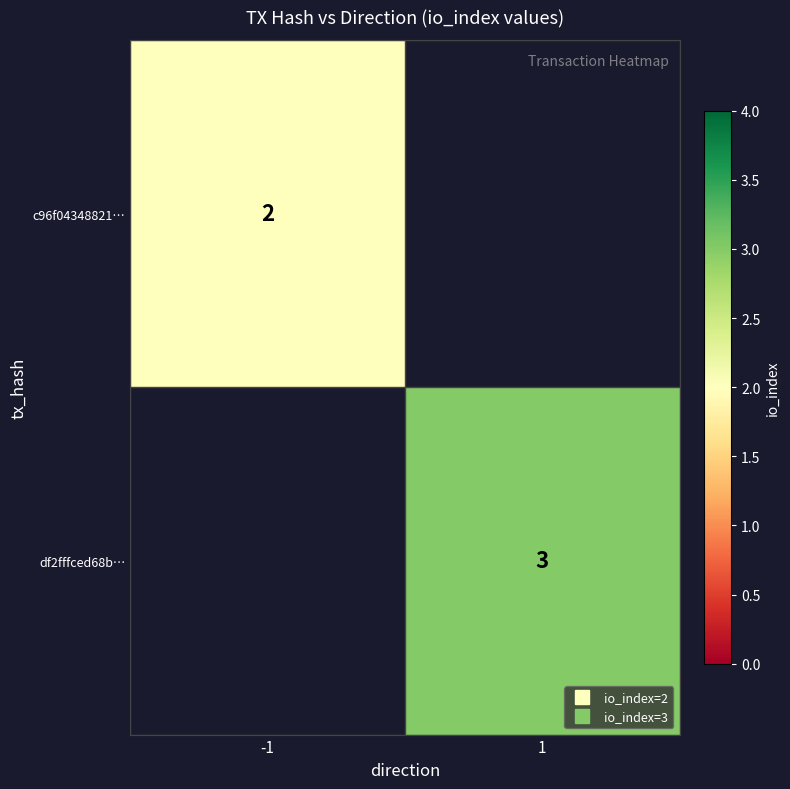

Rank the series by their maximum value, from lowest to highest.

c96f04348821…, df2fffced68b…